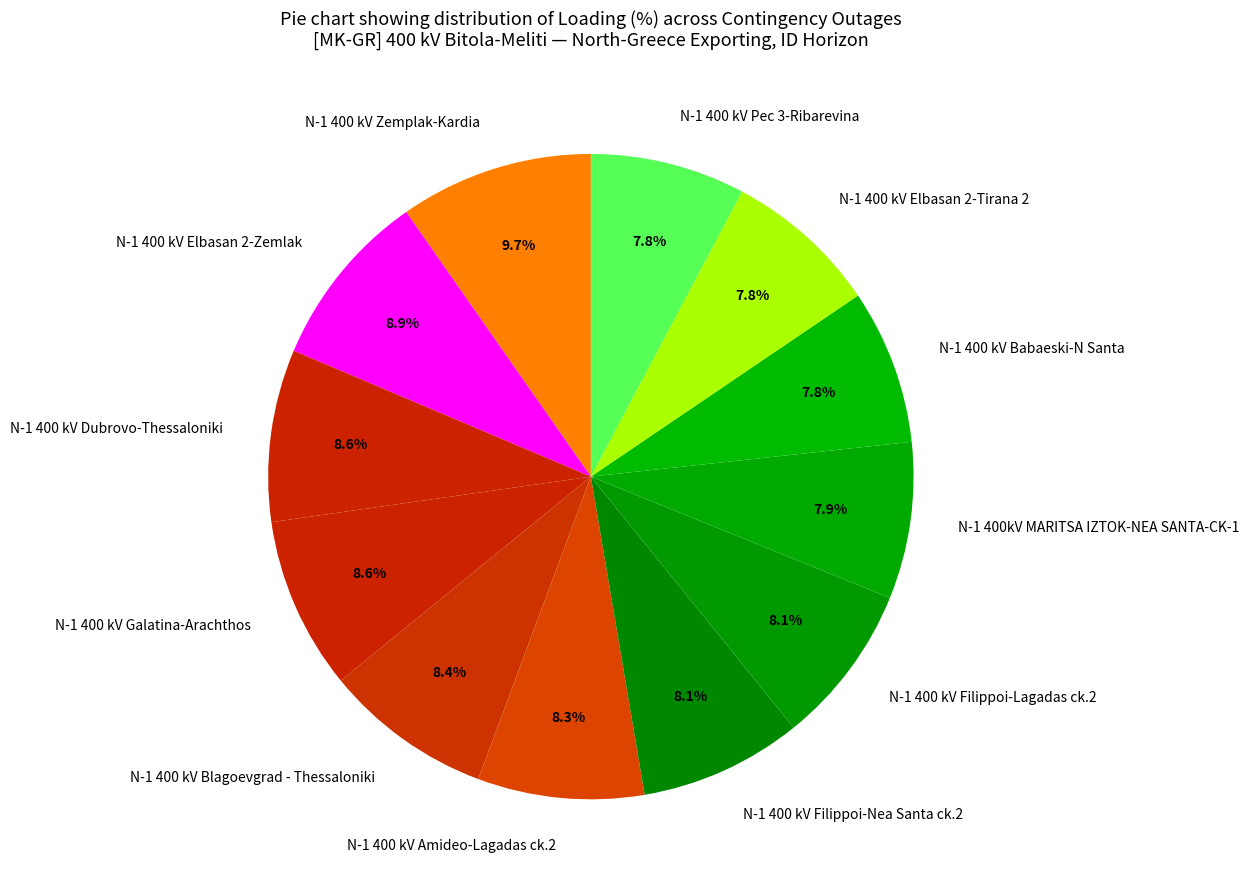

Does N-1 400 kV Elbasan 2-Tirana 2 account for over 50% of the chart?

No